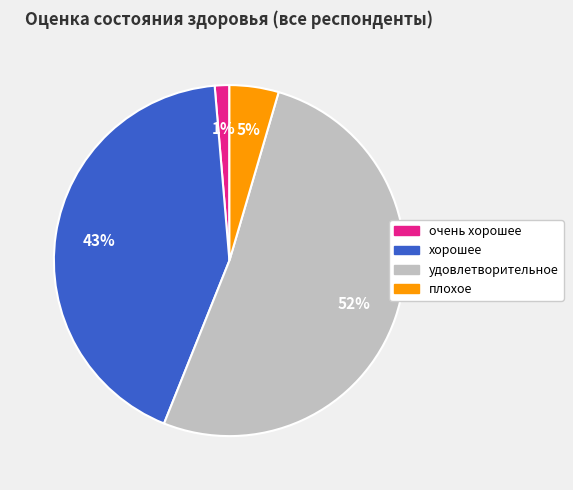

Do очень хорошее and хорошее together represent more than half of the pie?

No